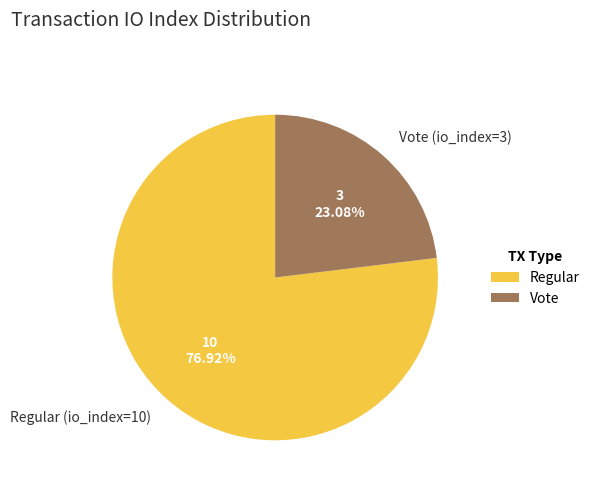

Which category has the biggest portion of the pie?

Regular (io_index=10)